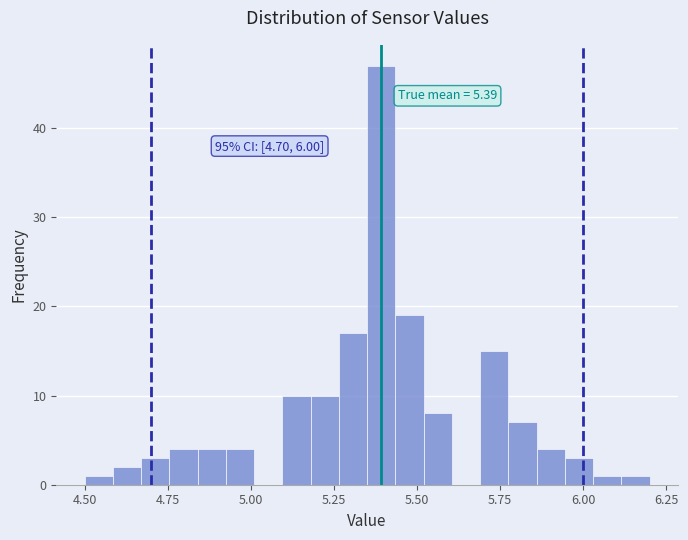

Read against the x-axis, roughly where is the centre of the tallest bar?

5.40